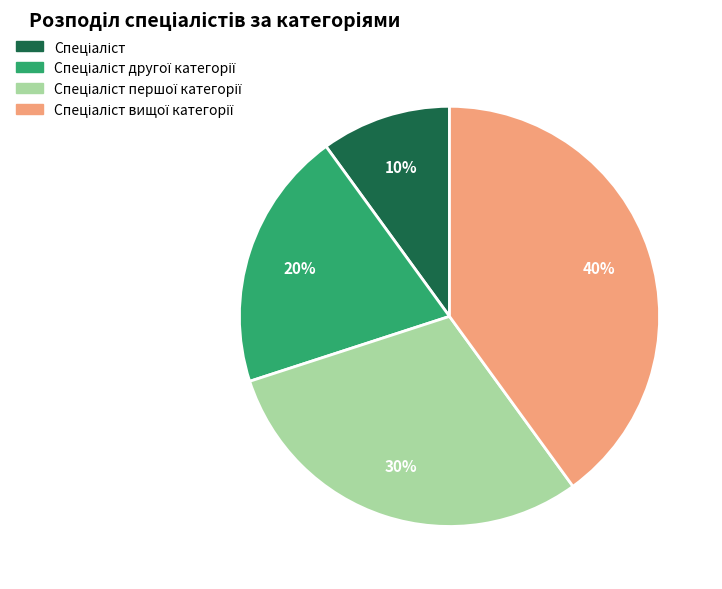

Does any single category account for the majority?

No